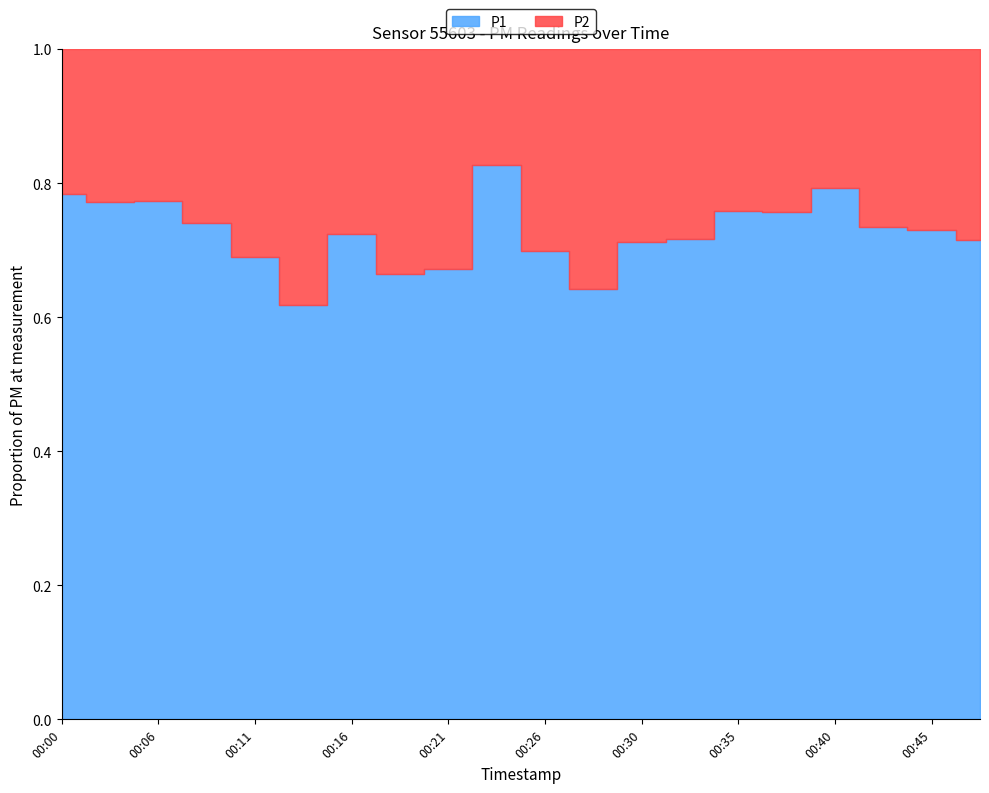

What is the total value across all series at 00:43?

5.3